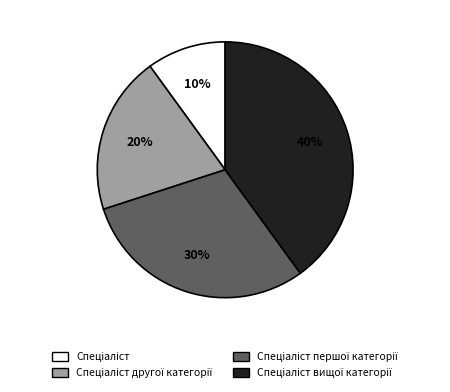

To the nearest percent, what is the difference between the largest and smallest slice percentages?

30%